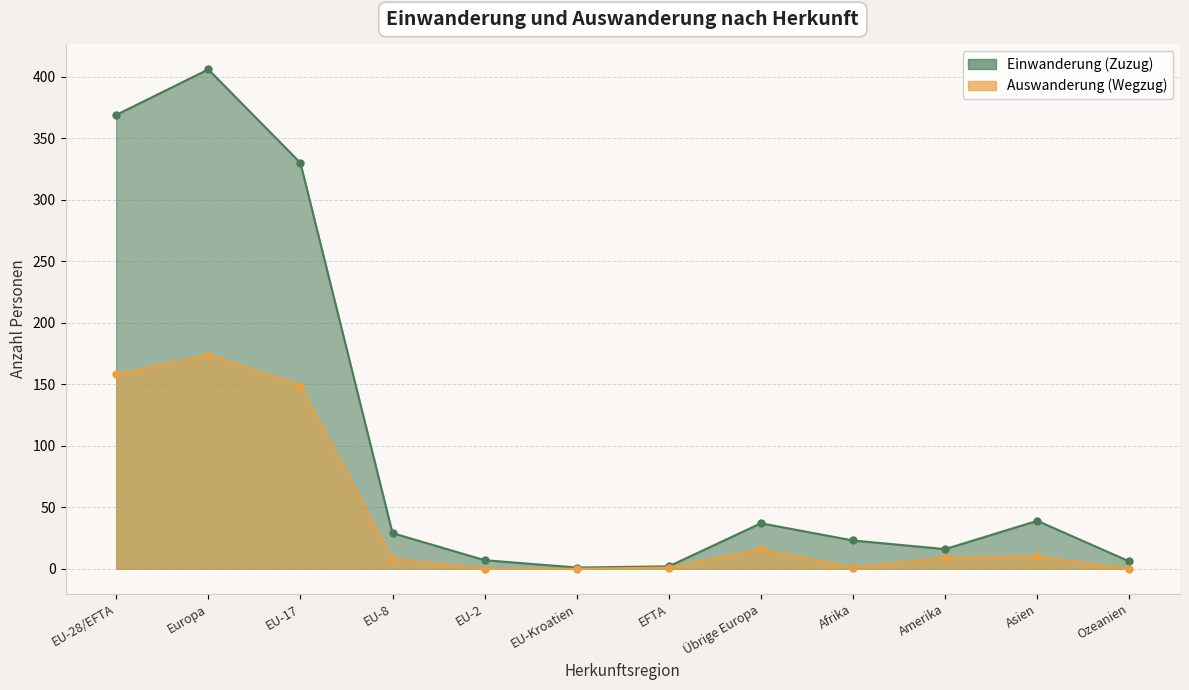

Which category has the highest value in the Auswanderung (Wegzug) series?

Europa